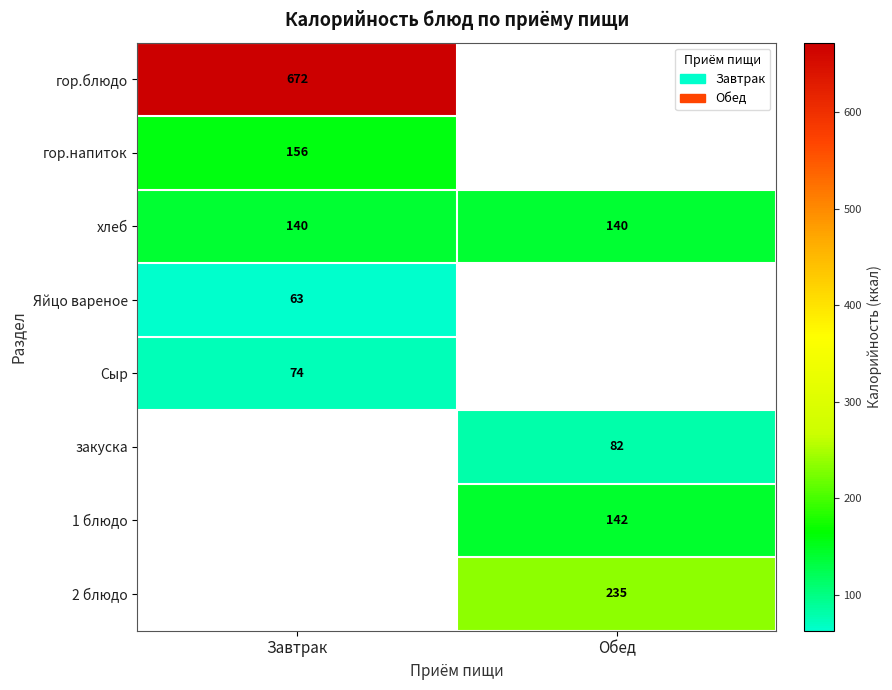

What is the minimum value shown in the chart?

63.0